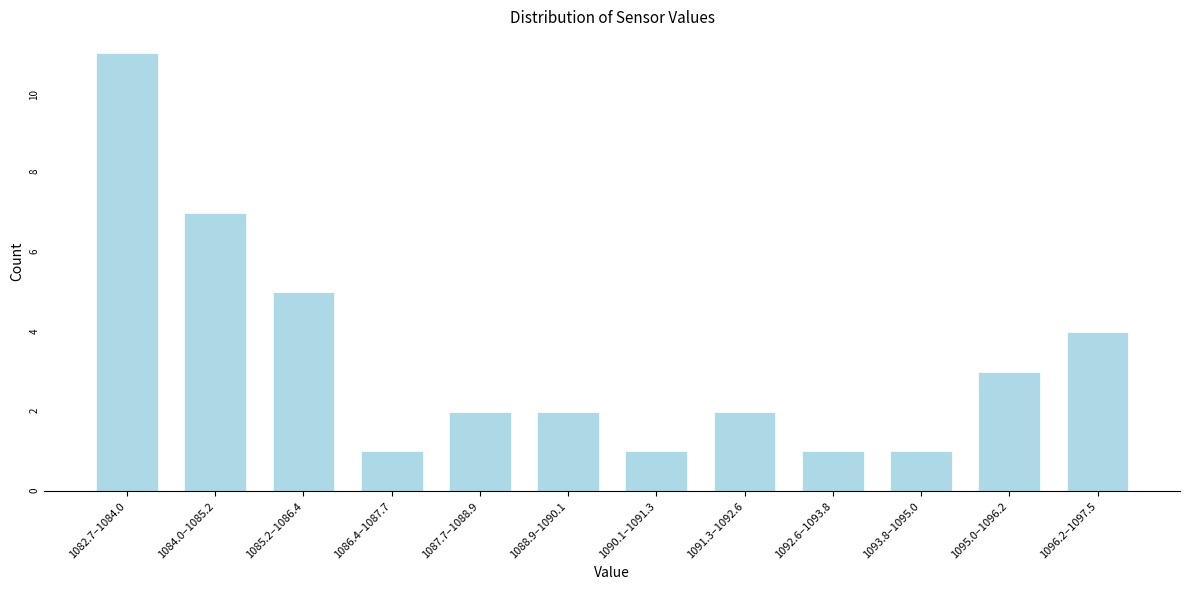

Reading left to right, transcribe all the data shown in this chart.

1082.7–1084.0=11	1084.0–1085.2=7	1085.2–1086.4=5	1086.4–1087.7=1	1087.7–1088.9=2	1088.9–1090.1=2	1090.1–1091.3=1	1091.3–1092.6=2	1092.6–1093.8=1	1093.8–1095.0=1	1095.0–1096.2=3	1096.2–1097.5=4